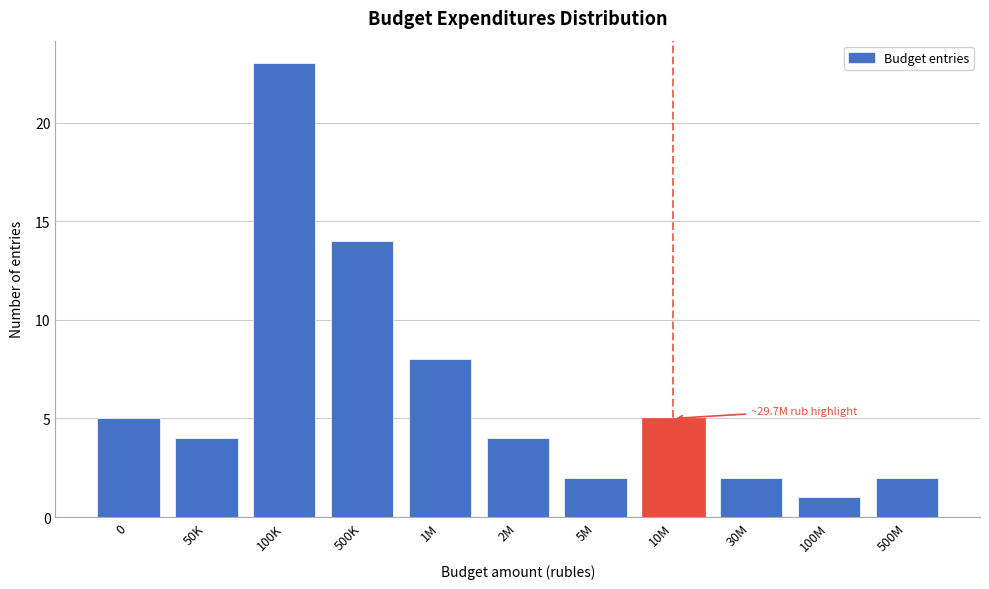

Reading left to right, transcribe all the data shown in this chart.

0=5	50K=4	100K=23	500K=14	1M=8	2M=4	5M=2	10M=5	30M=2	100M=1	500M=2